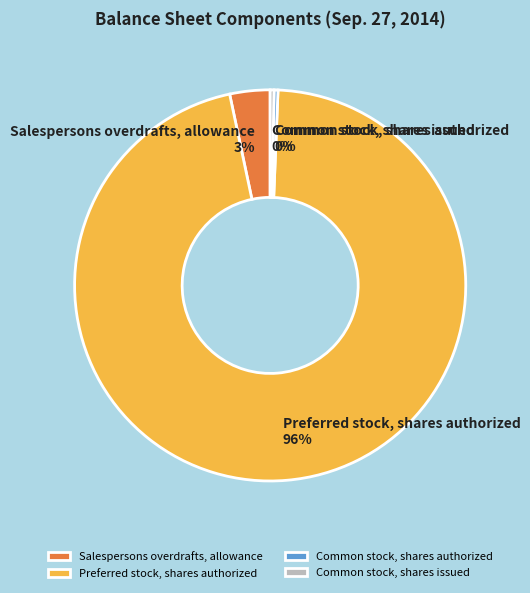

Approximately how many times larger is the value at Common stock, shares authorized compared to Common stock, shares issued?

1.0